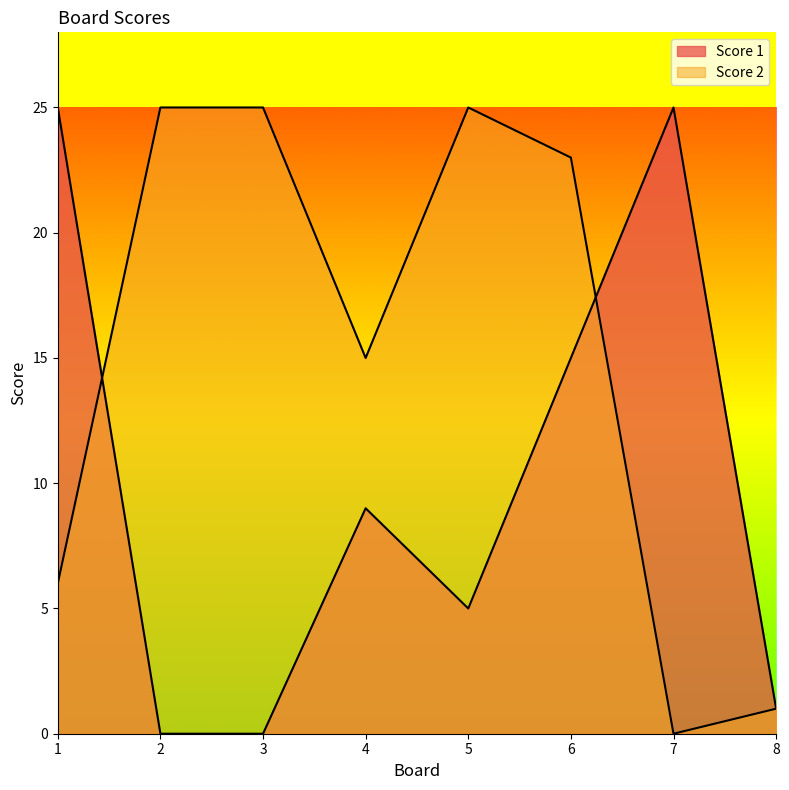

How many lines are shown in the chart?

2